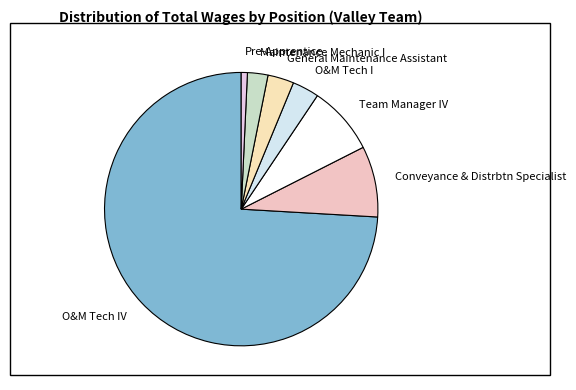

Is the sum of Pre-Apprentice and General Maintenance Assistant greater than half?

No